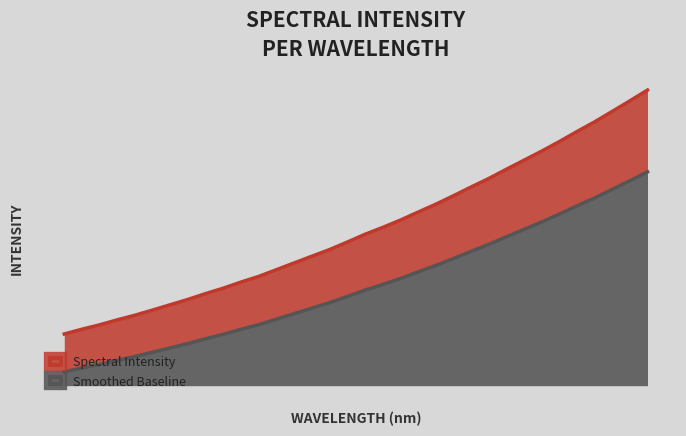

What is the change in value from 219.589 to 222.263?

+1278.9